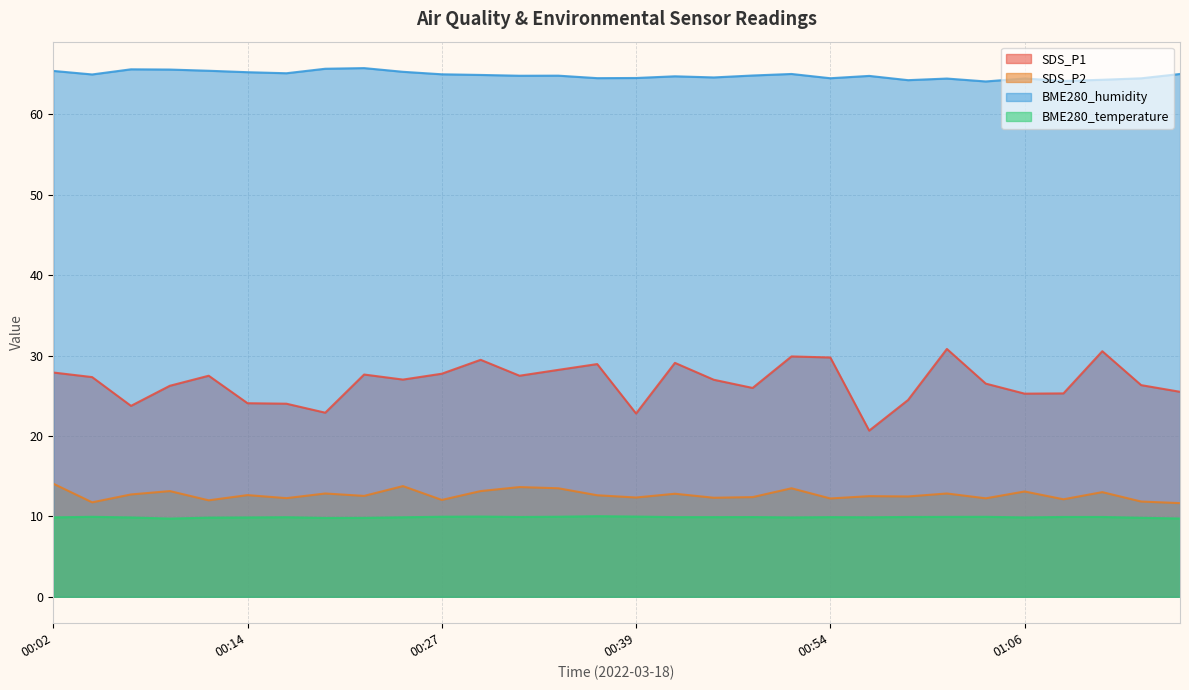

List the labels in order of BME280_humidity value, largest first.

00:22, 00:19, 00:07, 00:09, 00:12, 00:02, 00:24, 00:14, 00:17, 00:52, 01:16, 00:27, 00:04, 00:29, 00:46, 00:34, 00:32, 00:57, 00:41, 00:44, 00:39, 00:37, 00:54, 01:14, 01:06, 01:01, 01:11, 00:59, 01:09, 01:04